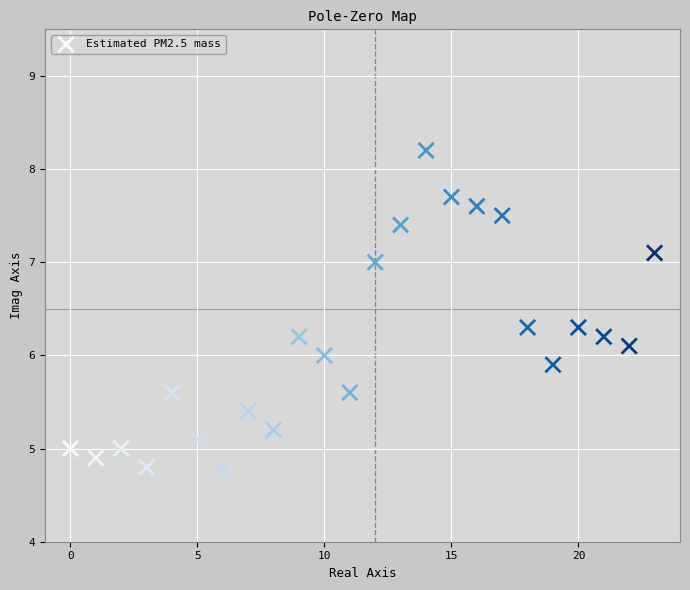

What is the range of Y values (max minus min)?

3.4